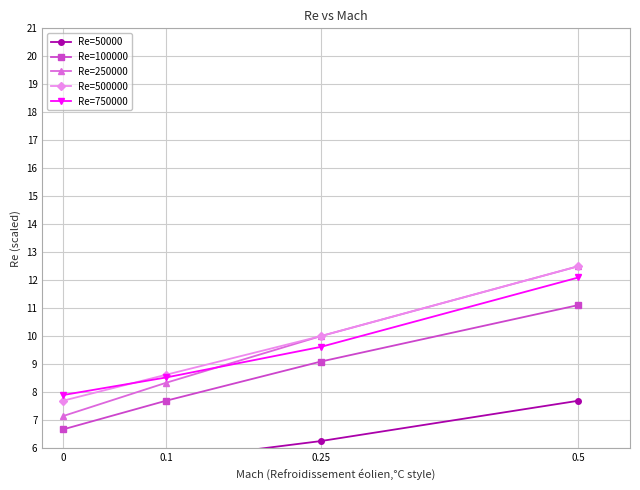

Which category has the highest value across all series?

0.5